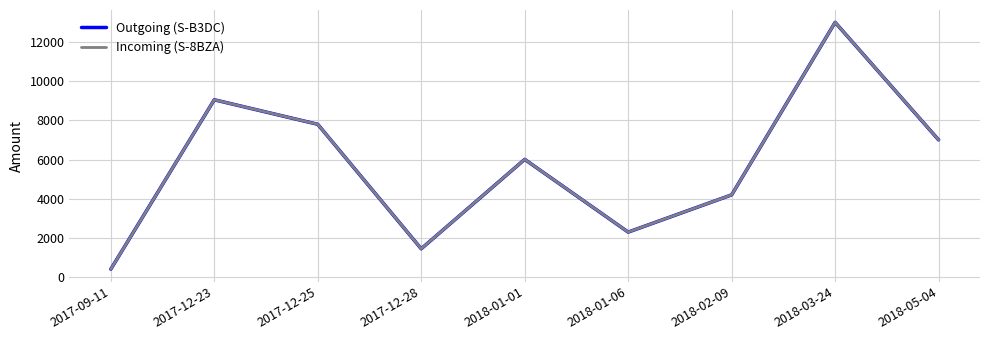

At which label does Outgoing (S-B3DC) reach its peak?

2018-03-24